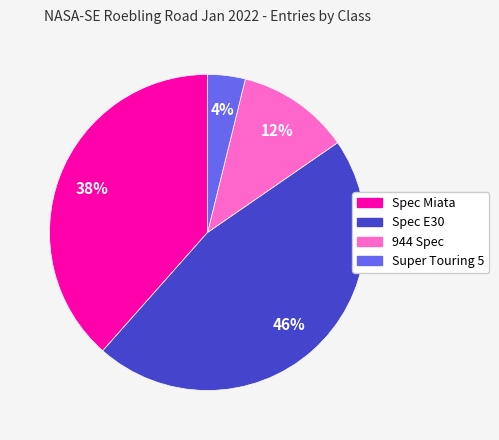

Between Spec Miata and Super Touring 5, which is larger?

Spec Miata